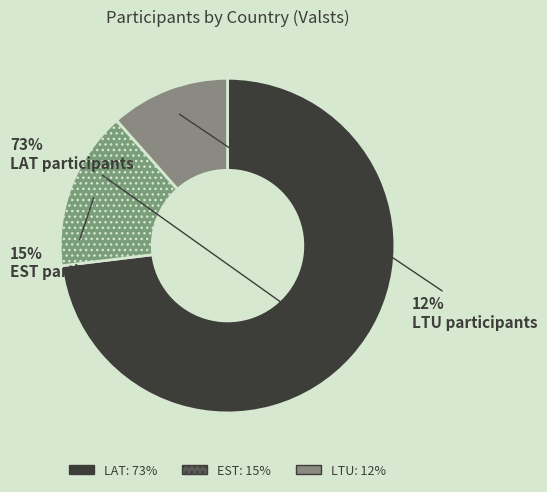

Is it true that LAT is 73% of the pie?

True